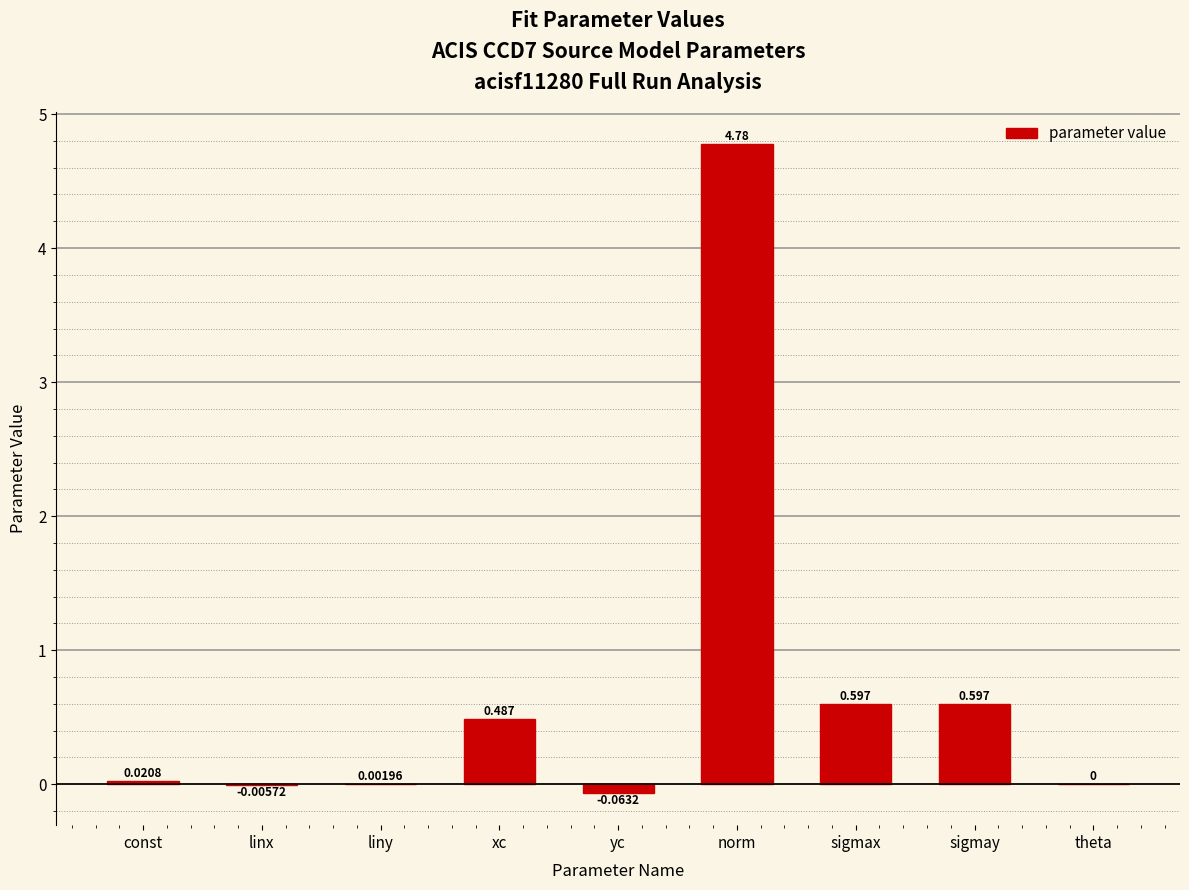

Which category has the highest value across all series?

norm